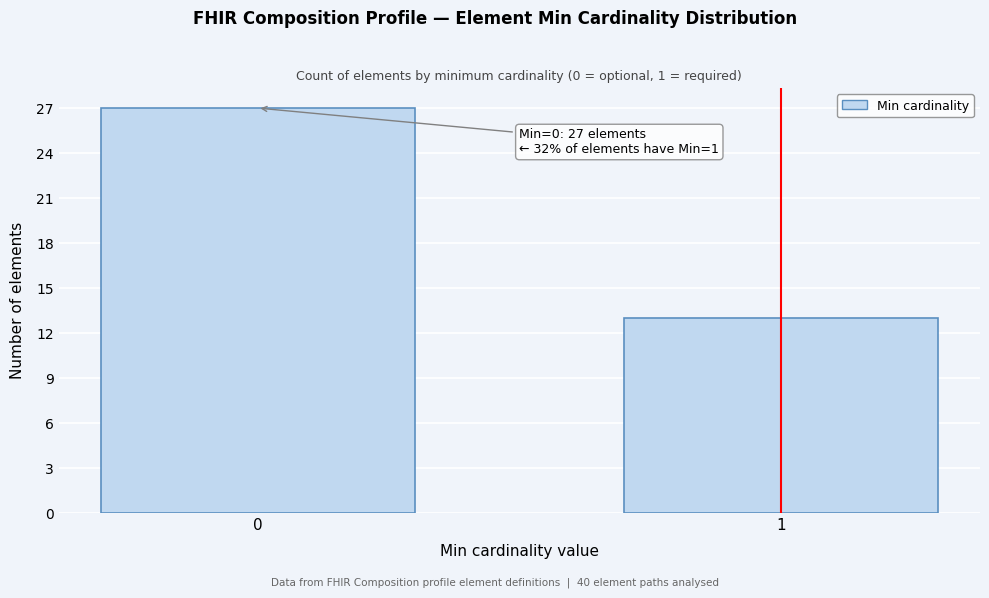

Reading left to right, list all the values displayed in this chart.

27	13